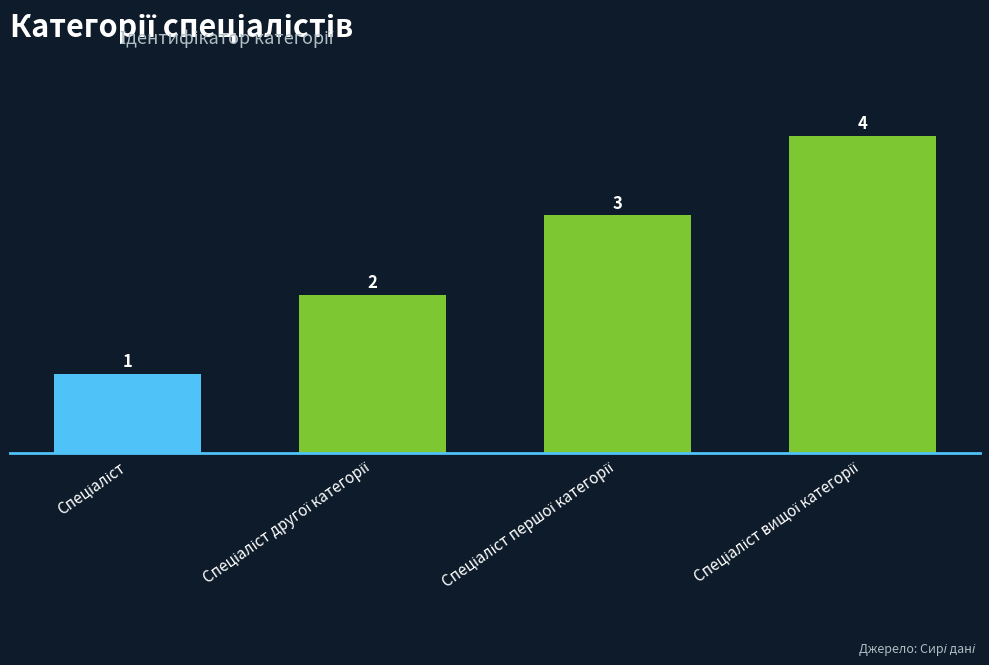

How many data points are less than 3?

2